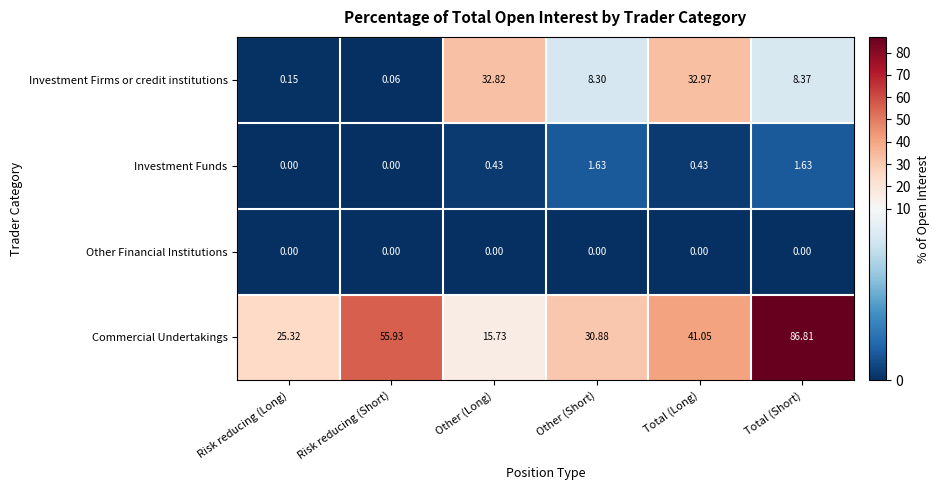

Where is Investment Firms or credit institutions nearest to the value 16?

Total (Short)